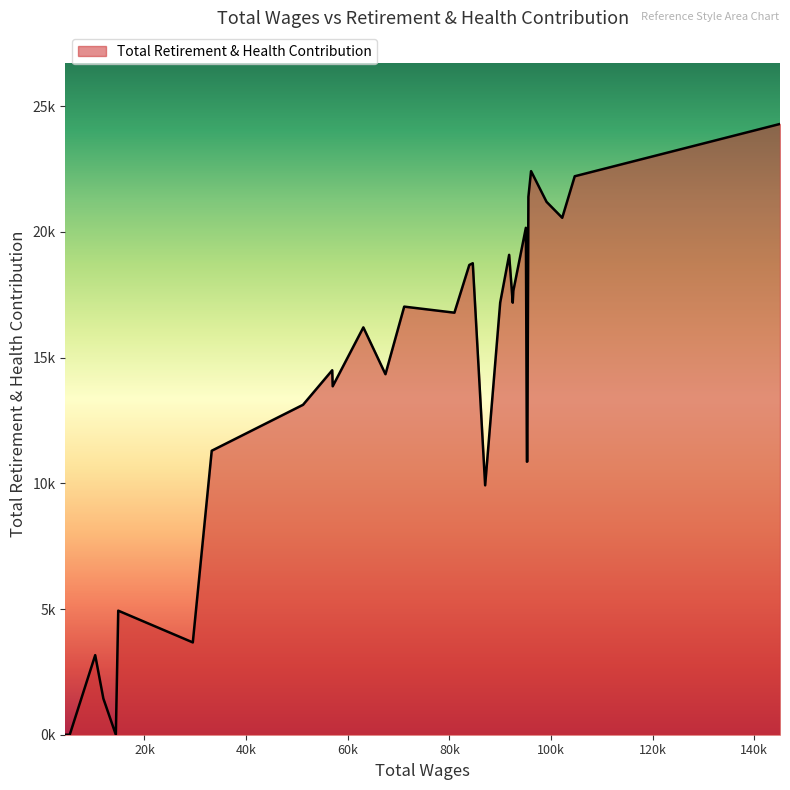

Rank the categories by value from highest to lowest.

145065, 96078, 104672, 95554, 99126, 102210, 95057, 91767, 84609, 83927, 92590, 90005, 92471, 71117, 80997, 63077, 56951, 67426, 57045, 51210, 33240, 95340, 95259, 87043, 14844, 29517, 10311, 11916, 14373, 5303, 4893, 4448